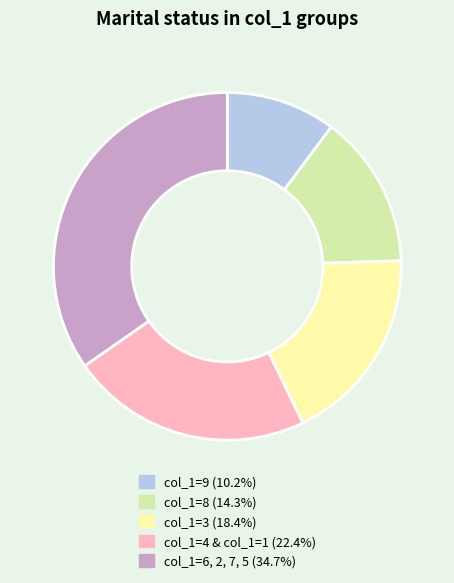

Does any single category account for the majority?

No